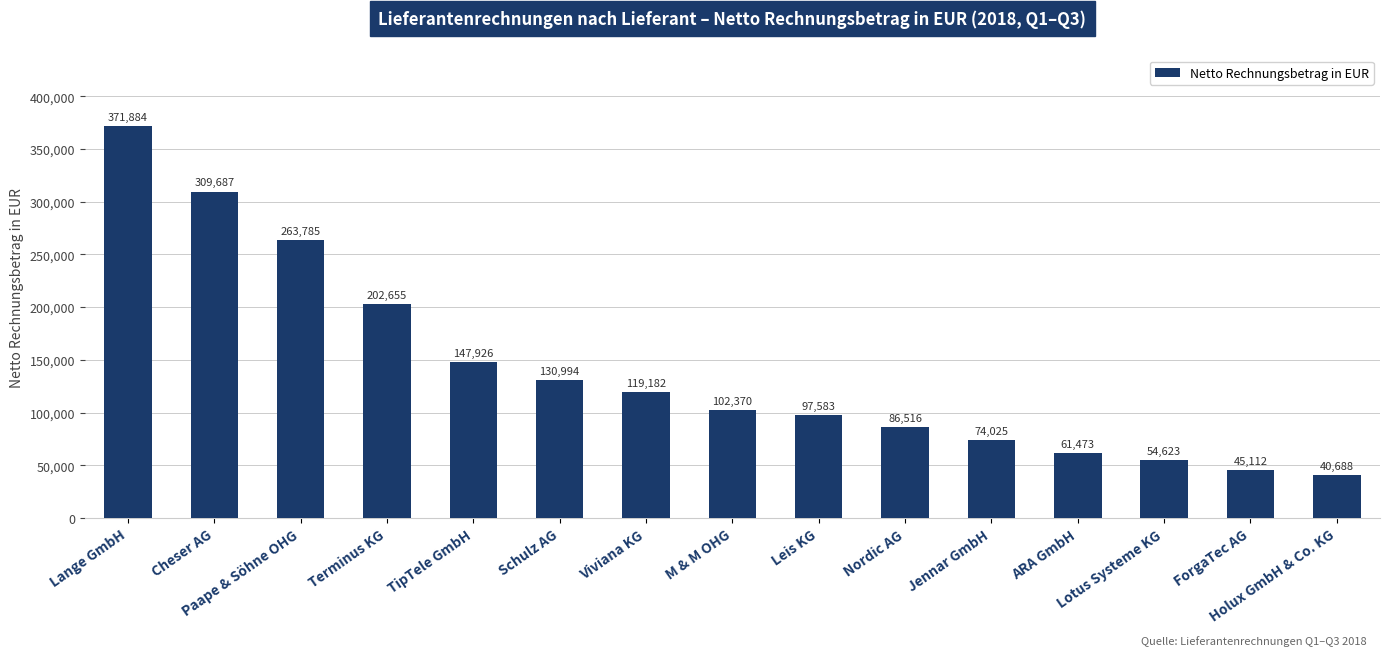

How many data points does each series have?

15